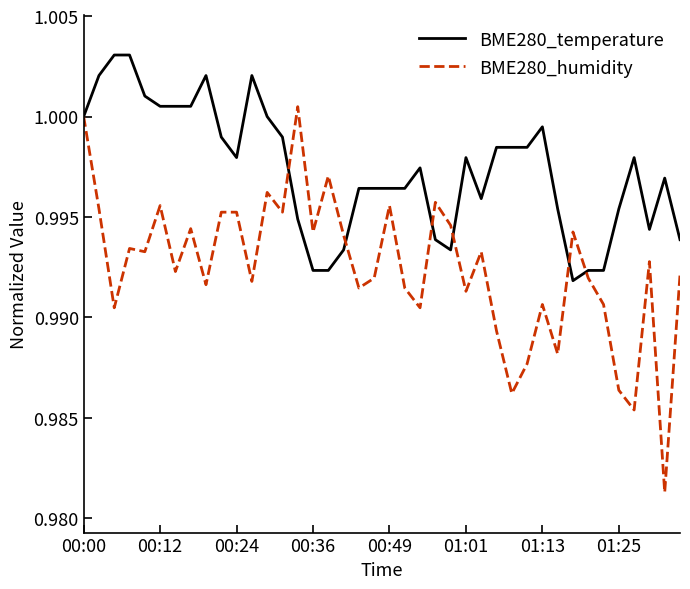

Which series has the widest spread of values?

BME280_humidity